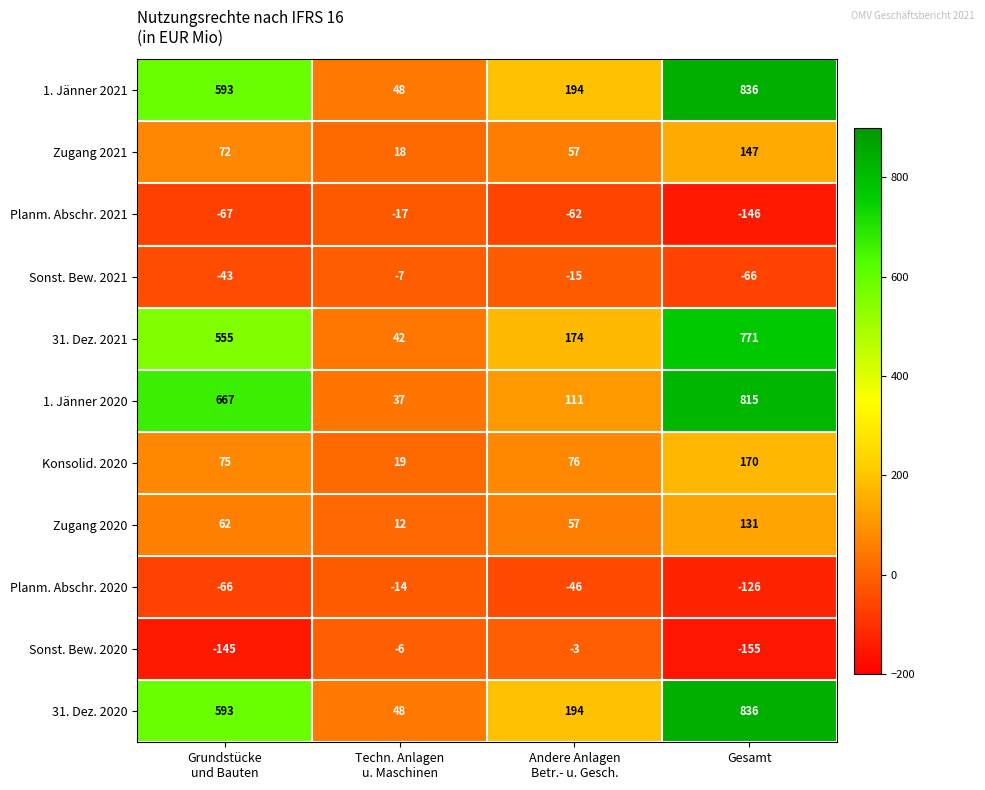

What is the difference between the highest and lowest values at Andere Anlagen
Betr.- u. Gesch.?

256